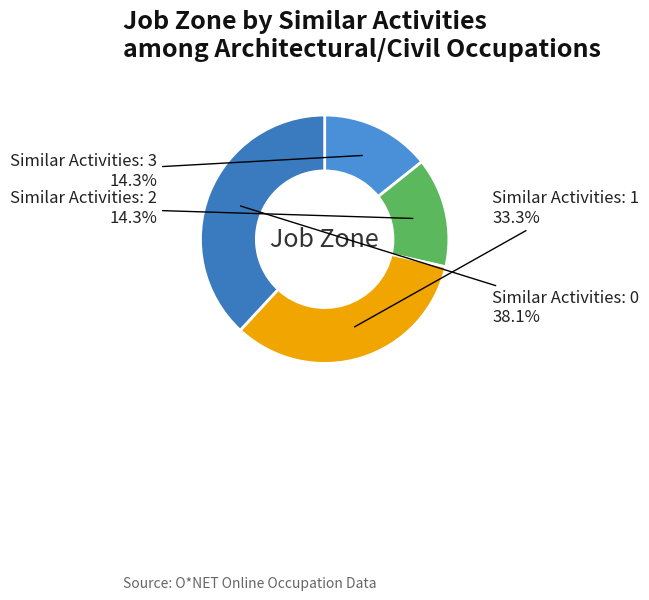

How many segments does this pie chart have?

4